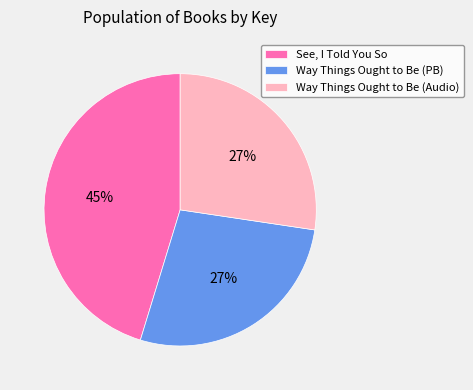

What is the ratio of the value at See, I Told You So to the value at Way Things Ought to Be (PB)?

1.7